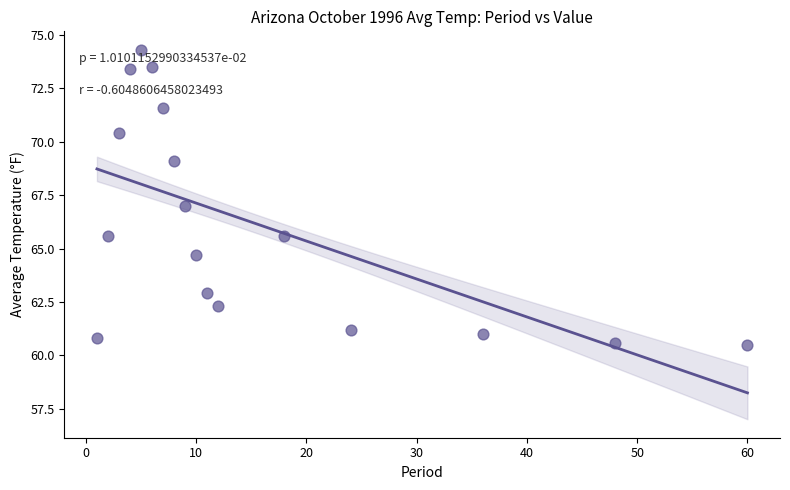

What is the range of X values (max minus min)?

59.0